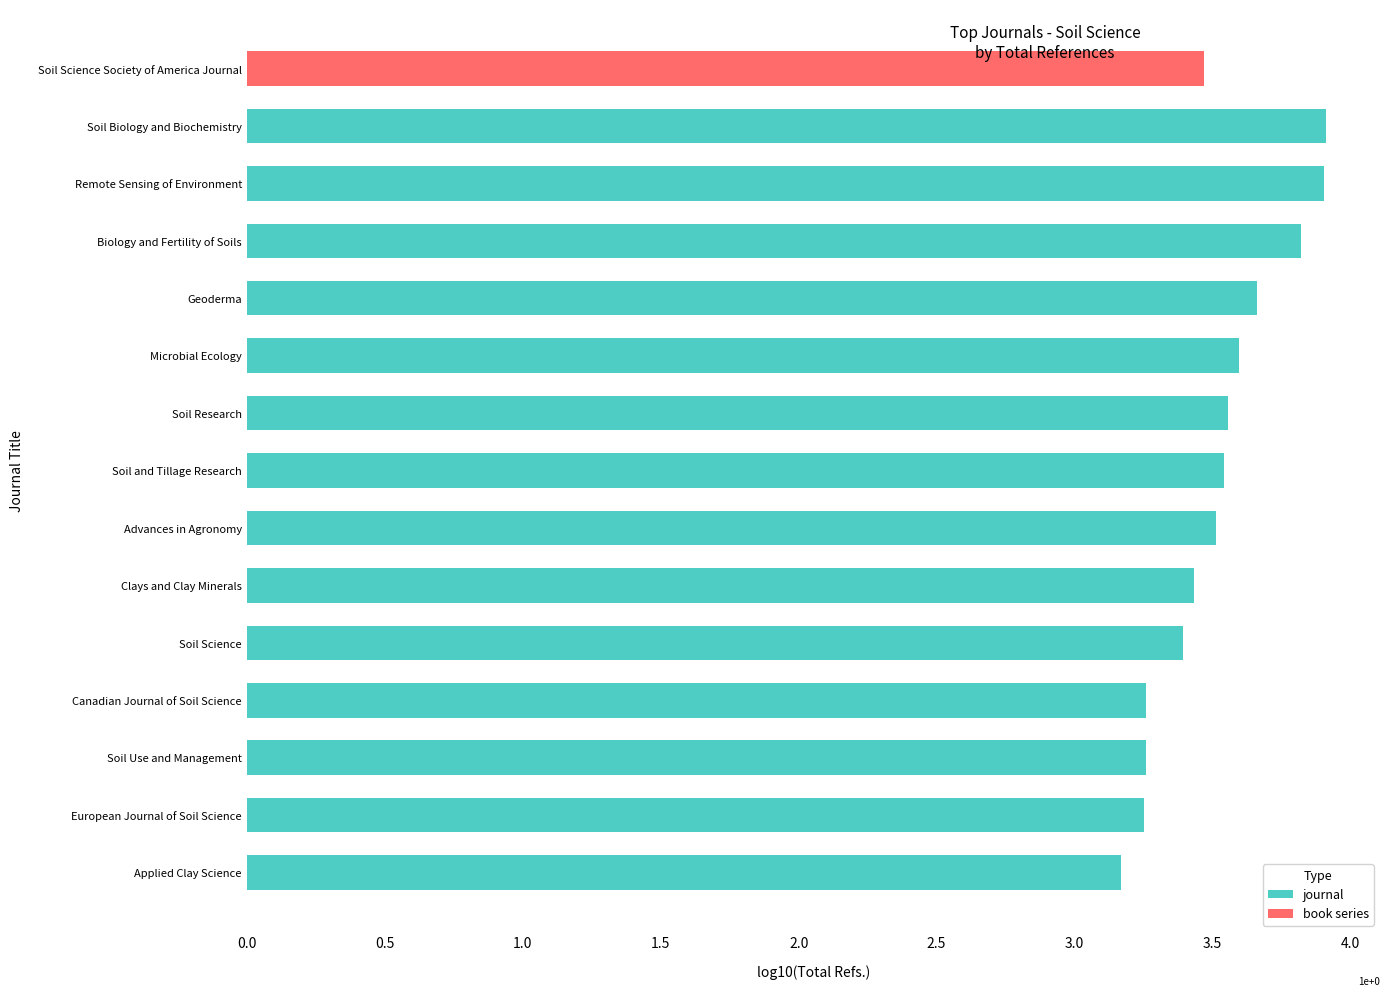

How many journal values are between 3 and 4?

14